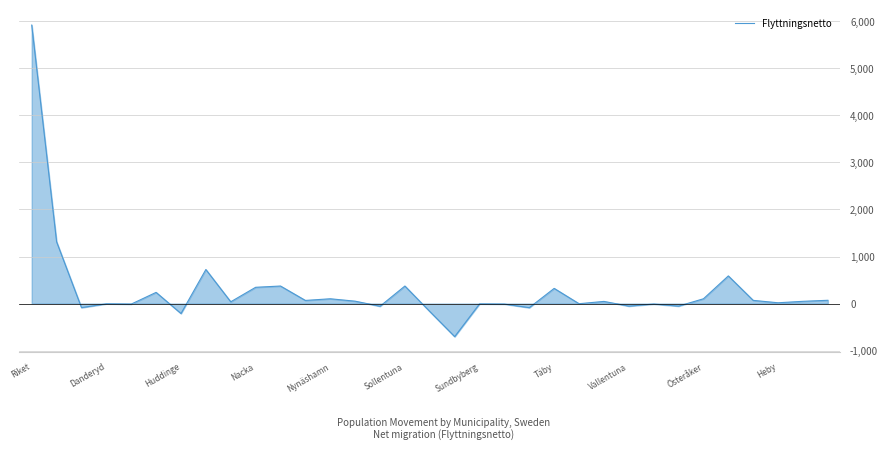

What is the minimum value shown in the chart?

-703